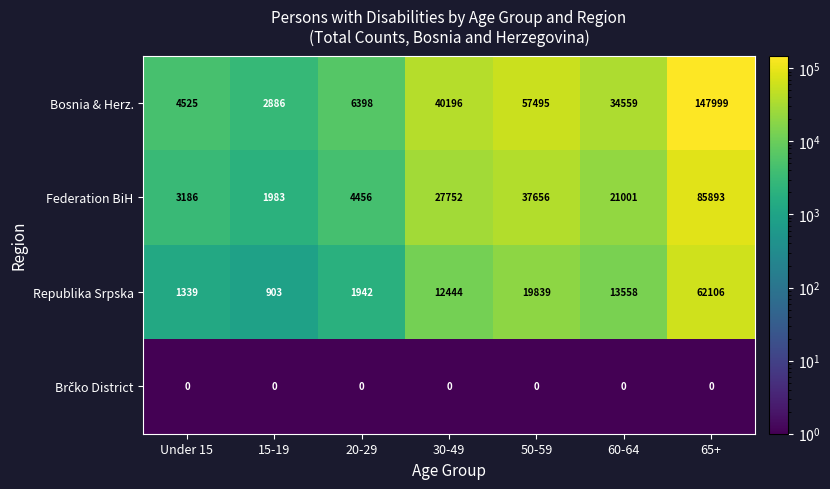

What is the highest value of the Bosnia & Herz. series?

147999